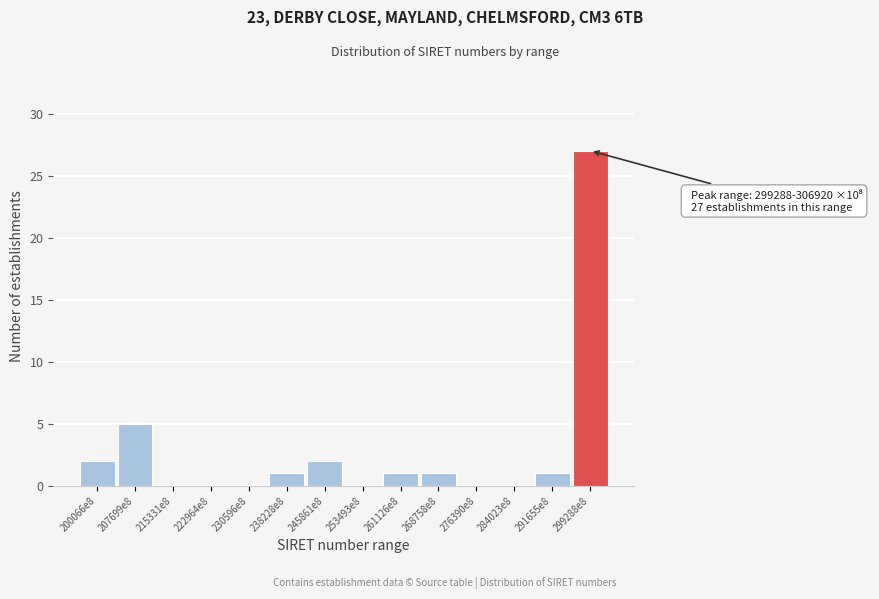

Reading right to left, transcribe all the data shown in this chart.

299288e8=27	291655e8=1	284023e8=0	276390e8=0	268758e8=1	261126e8=1	253493e8=0	245861e8=2	238228e8=1	230596e8=0	222964e8=0	215331e8=0	207699e8=5	200066e8=2